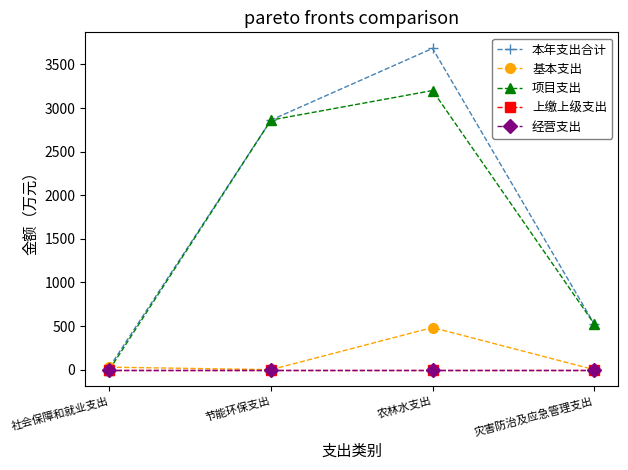

What is the maximum value shown in the chart?

3684.5